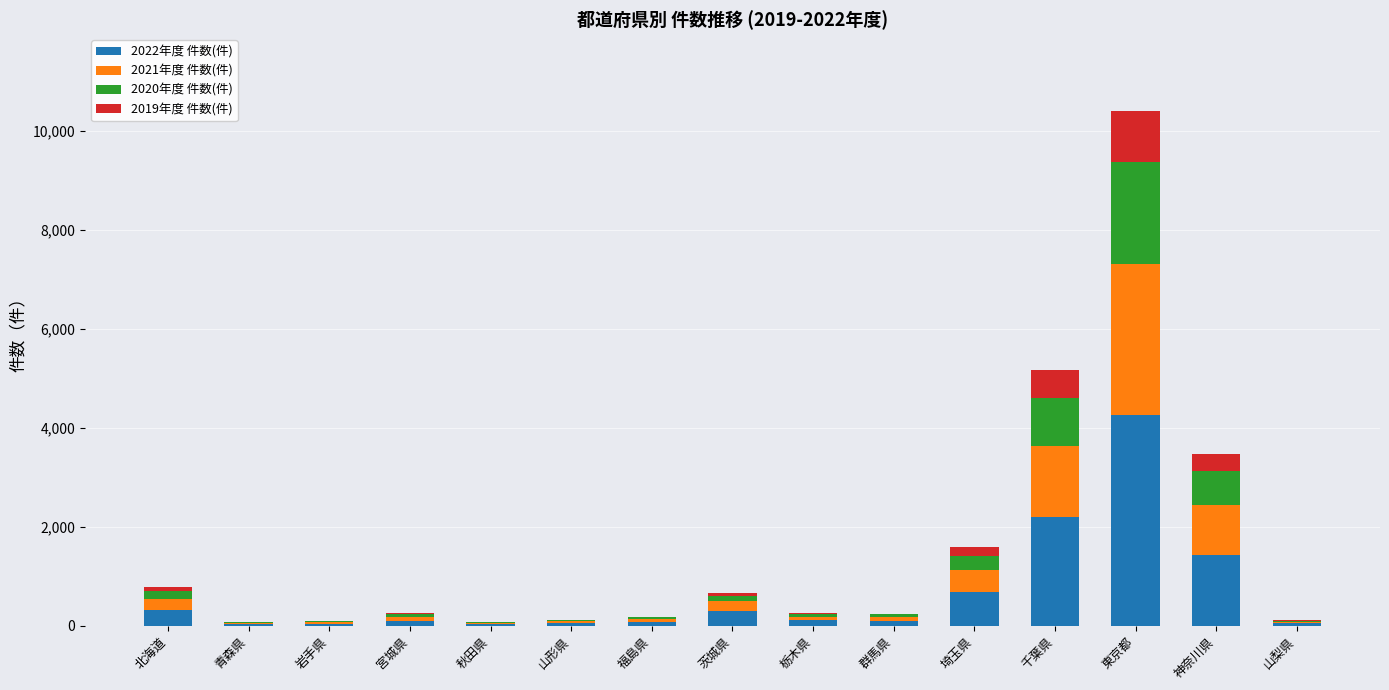

Is it true that 2022年度 件数(件) equals 316 at 北海道?

True